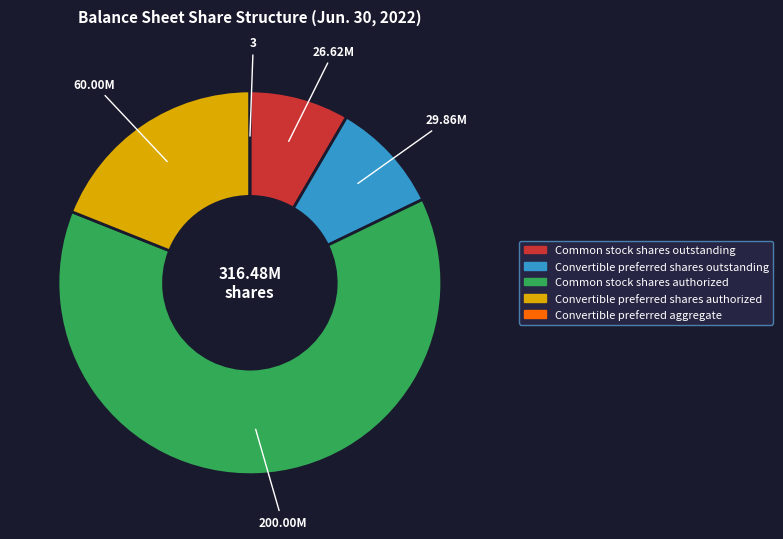

Between Convertible preferred shares outstanding and Common stock shares authorized, which is larger?

Common stock shares authorized